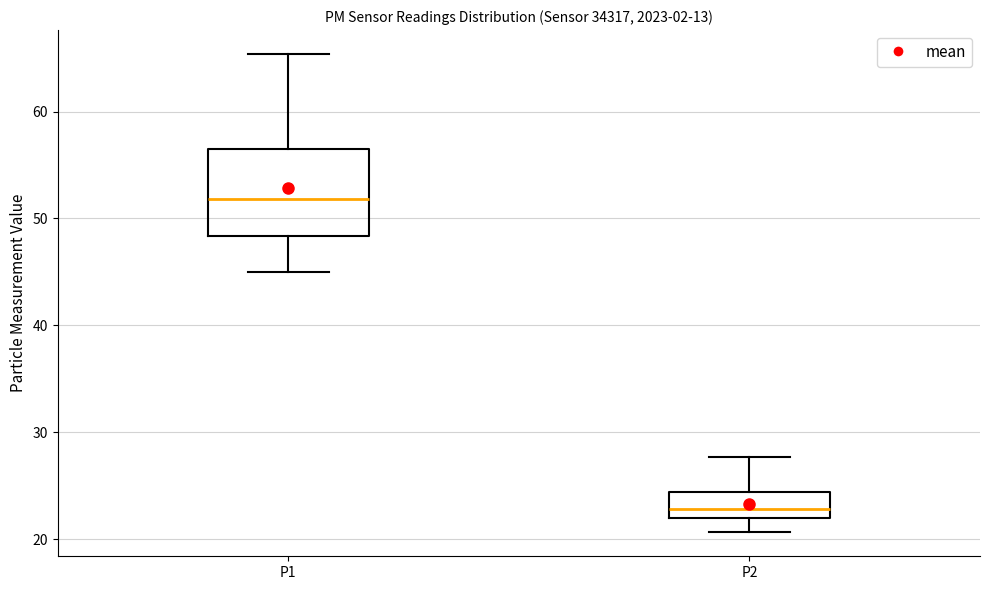

Reading left to right, transcribe this box plot: for each box, give where its median line is, the range the box spans, and where its two whiskers end, as read against the y-axis. The values are not printed on the chart, so give them approximately, as read against the axis.

P1: median 52, box 48 to 56, whiskers 45 to 65
P2: median 23, box 22 to 24, whiskers 21 to 28